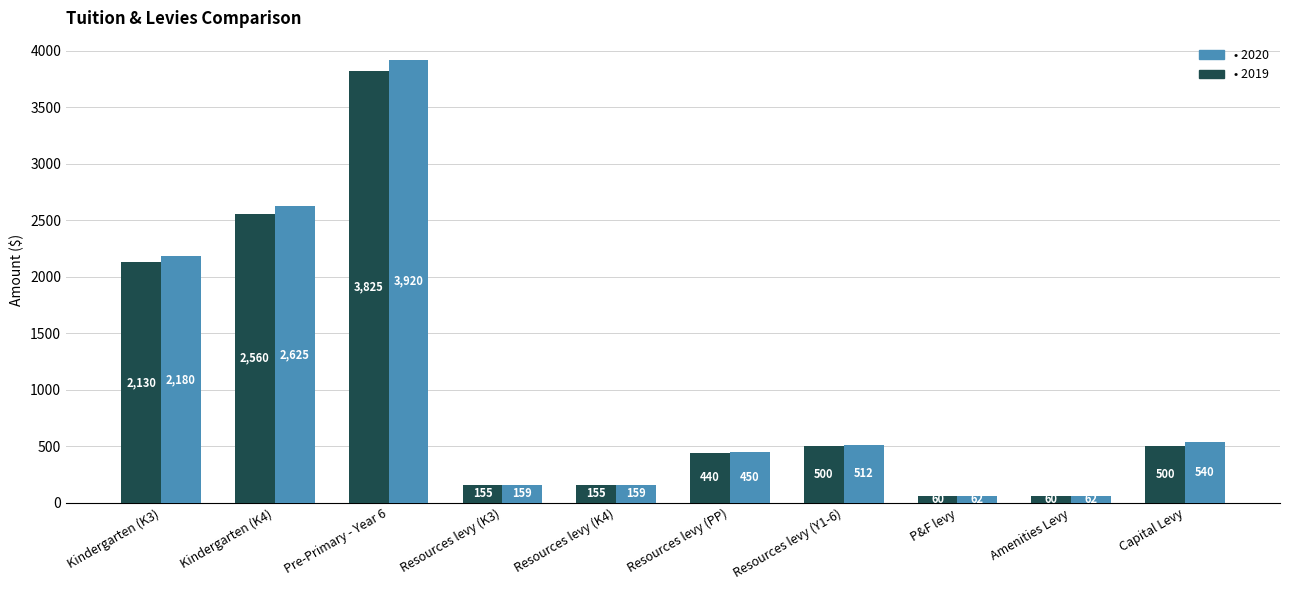

How many categories are shown in the chart?

10